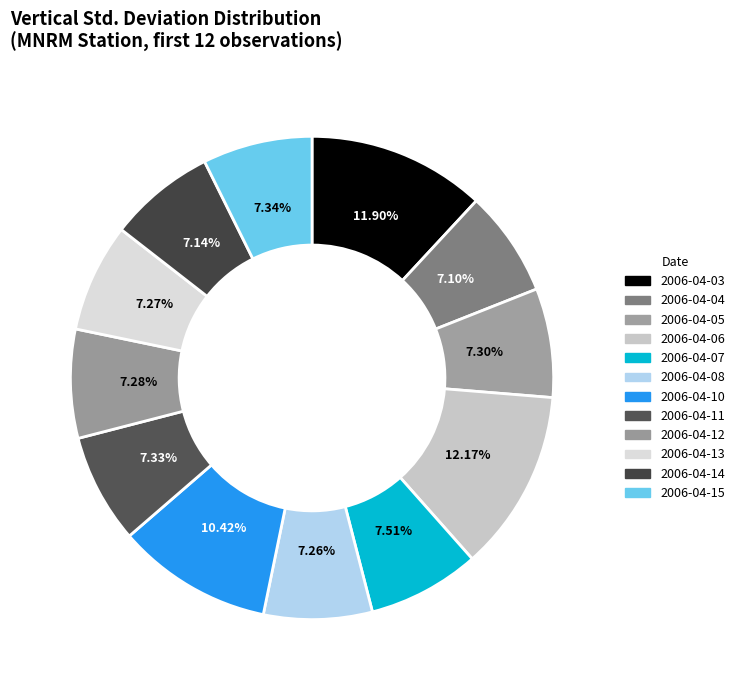

Is there a majority slice in this chart?

No